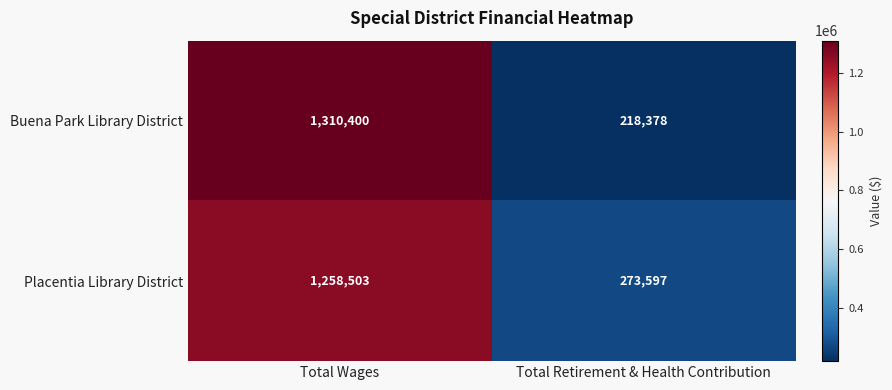

Reading left to right, list all the values displayed in this chart.

Buena Park Library District: Total Wages=1310400	Total Retirement & Health Contribution=218378
Placentia Library District: Total Wages=1258503	Total Retirement & Health Contribution=273597